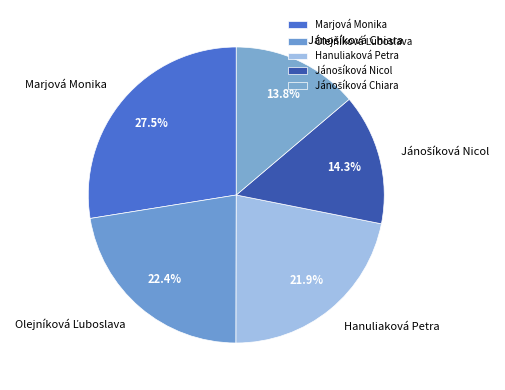

Count the number of slices in the pie.

5